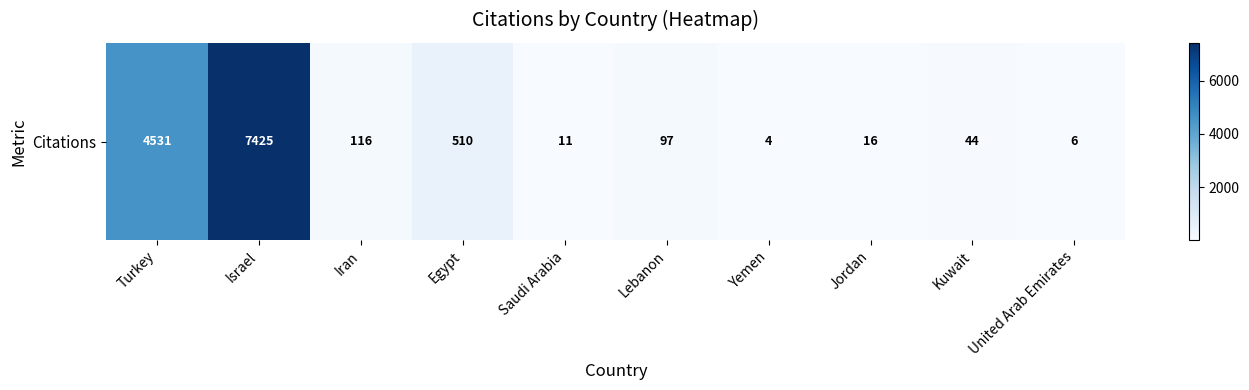

Rank the categories by value from lowest to highest.

Yemen, United Arab Emirates, Saudi Arabia, Jordan, Kuwait, Lebanon, Iran, Egypt, Turkey, Israel